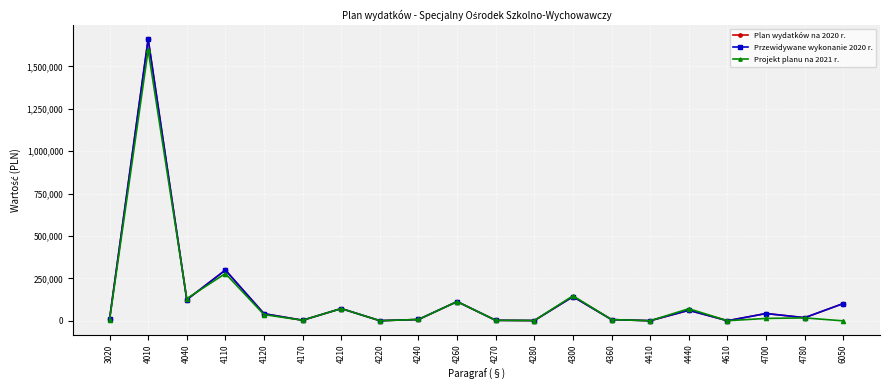

Between 3020 and 4210, which series saw the biggest shift?

Projekt planu na 2021 r.